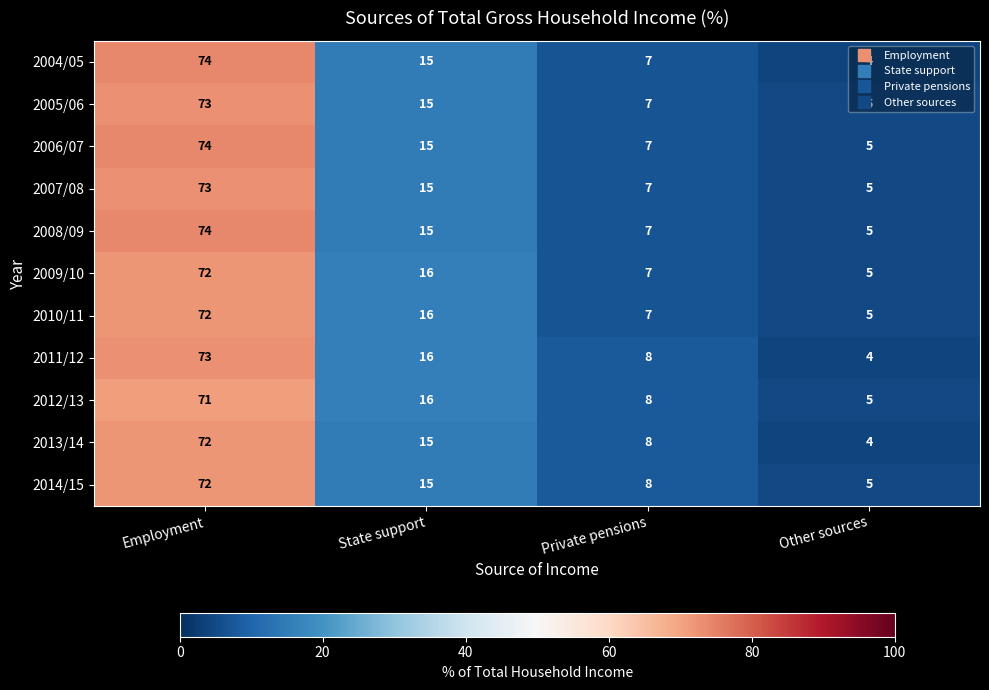

Count the number of data series in this chart.

11